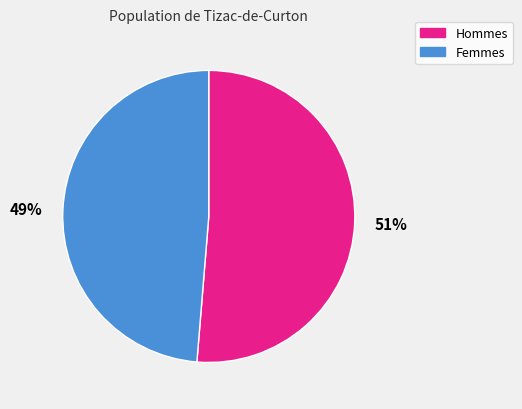

What is the majority slice?

Hommes